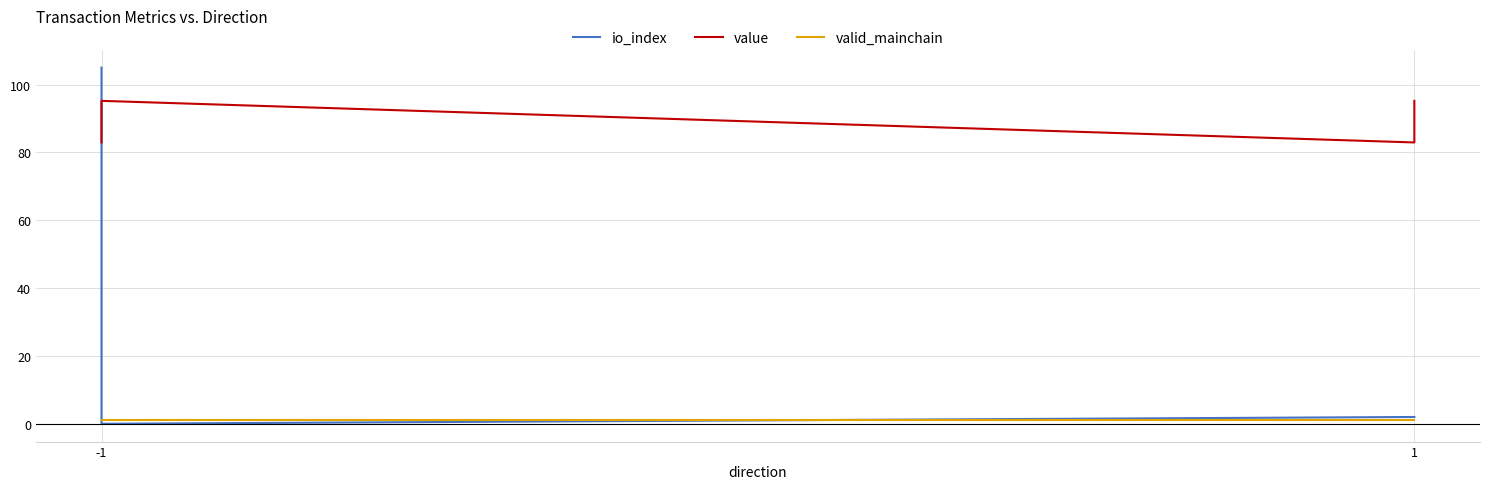

How many lines are shown in the chart?

3